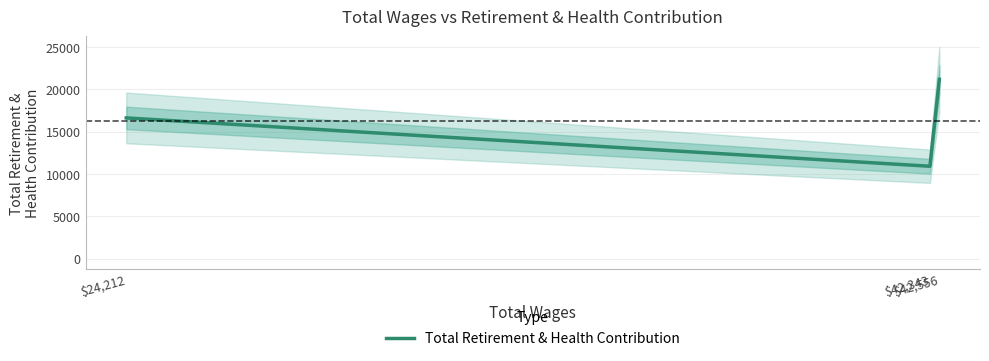

Read the value at $24,212, to the nearest 50.

16650